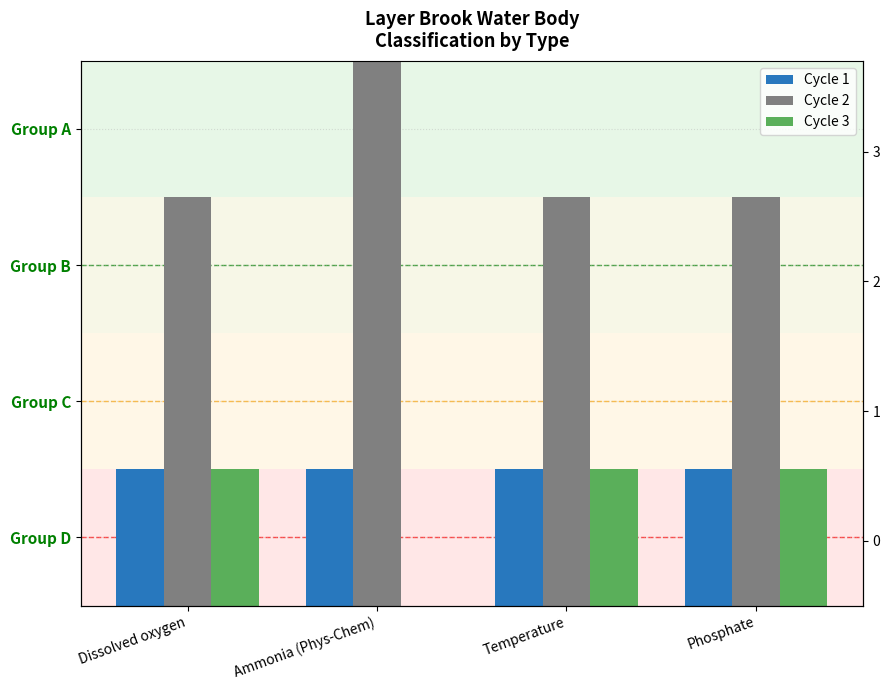

What are all the series names shown in the legend?

Cycle 1, Cycle 2, Cycle 3